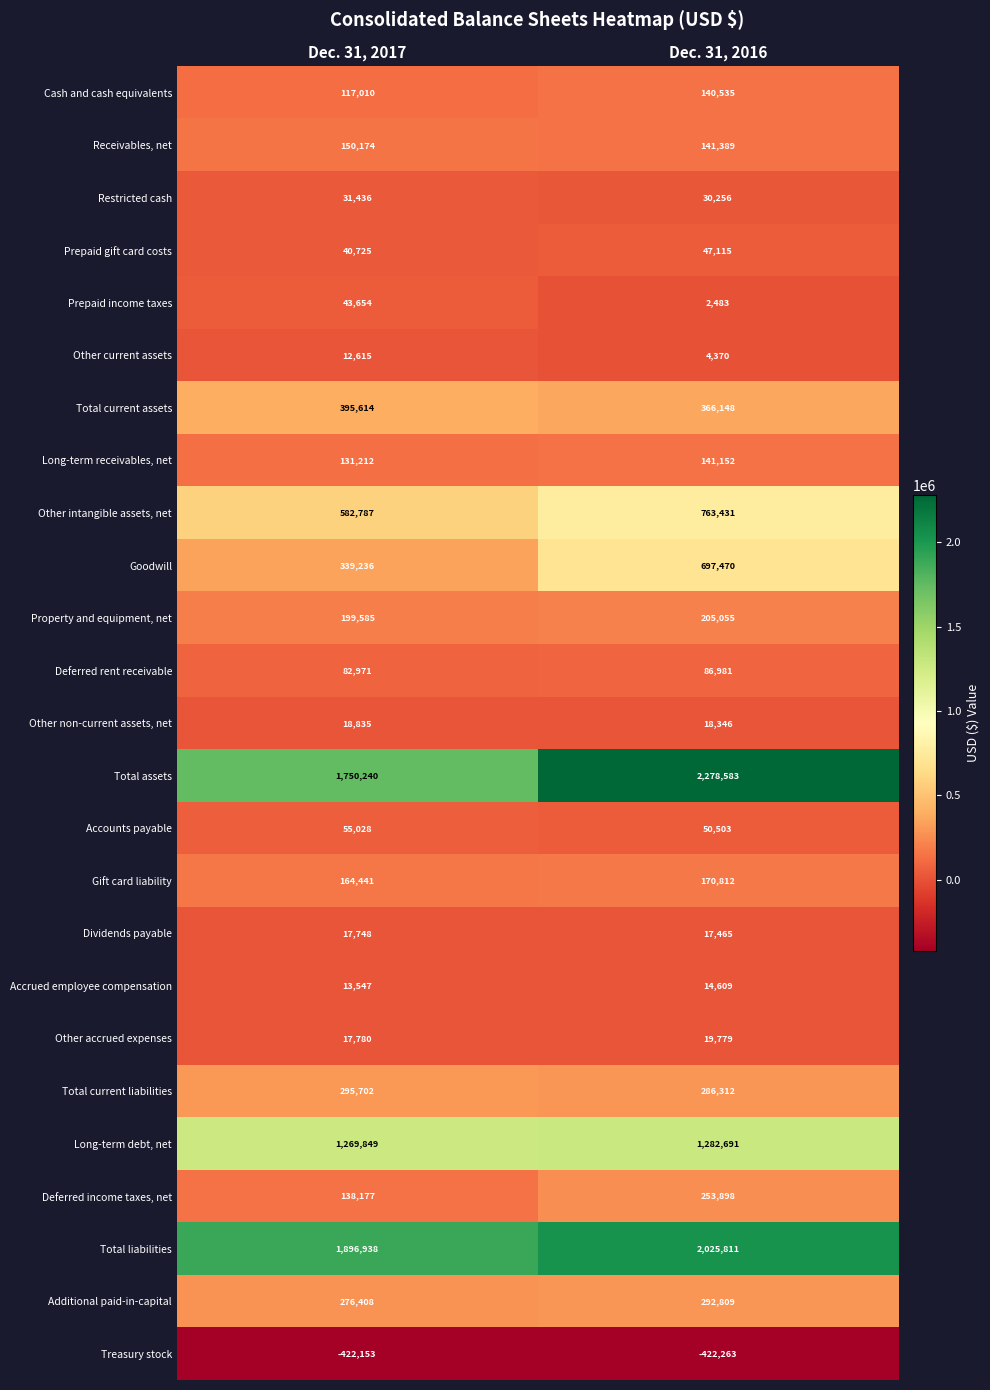

What is the spread (max minus min) of values at Dec. 31, 2017?

2319091